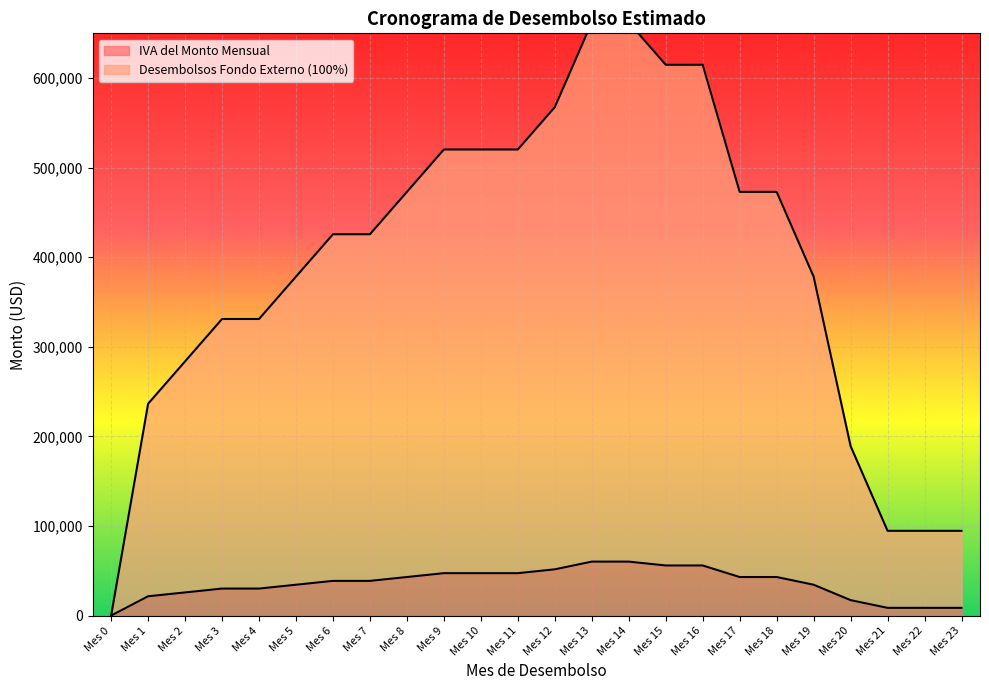

What is the maximum value shown in the chart?

662200